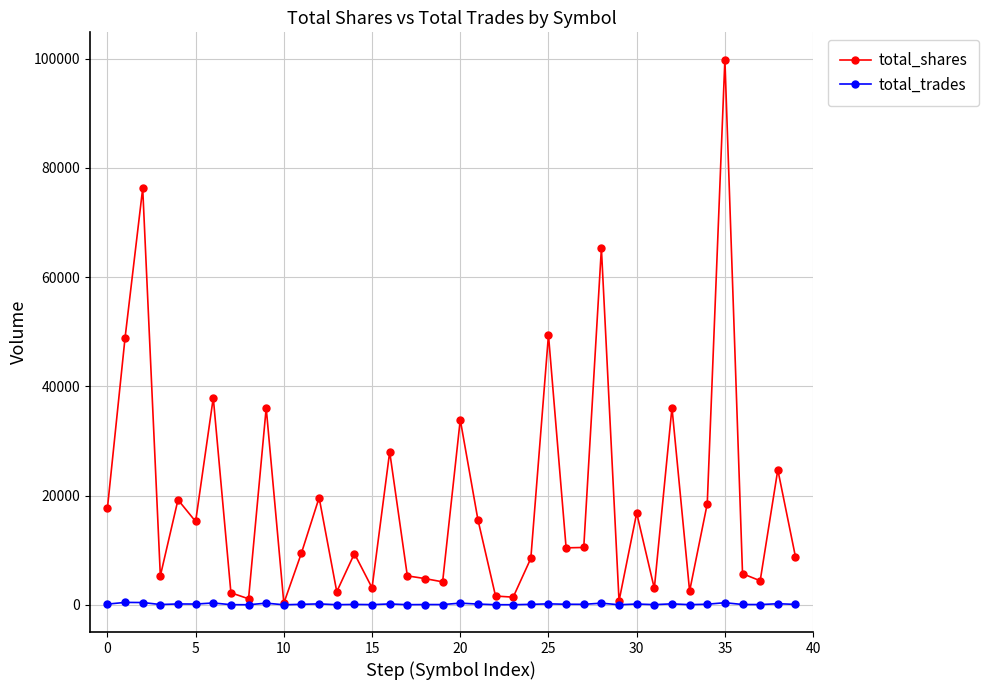

True or false: total_shares has more than 1 interior local peaks.

True